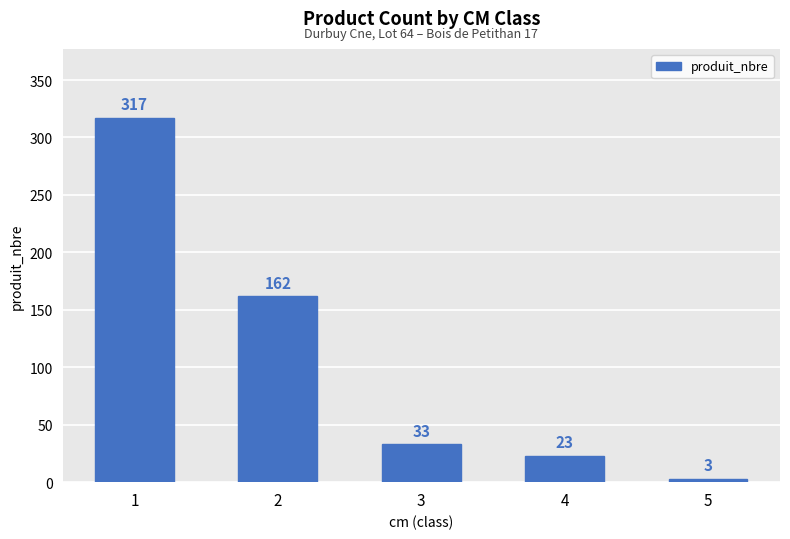

Does the chart contain any negative values?

No